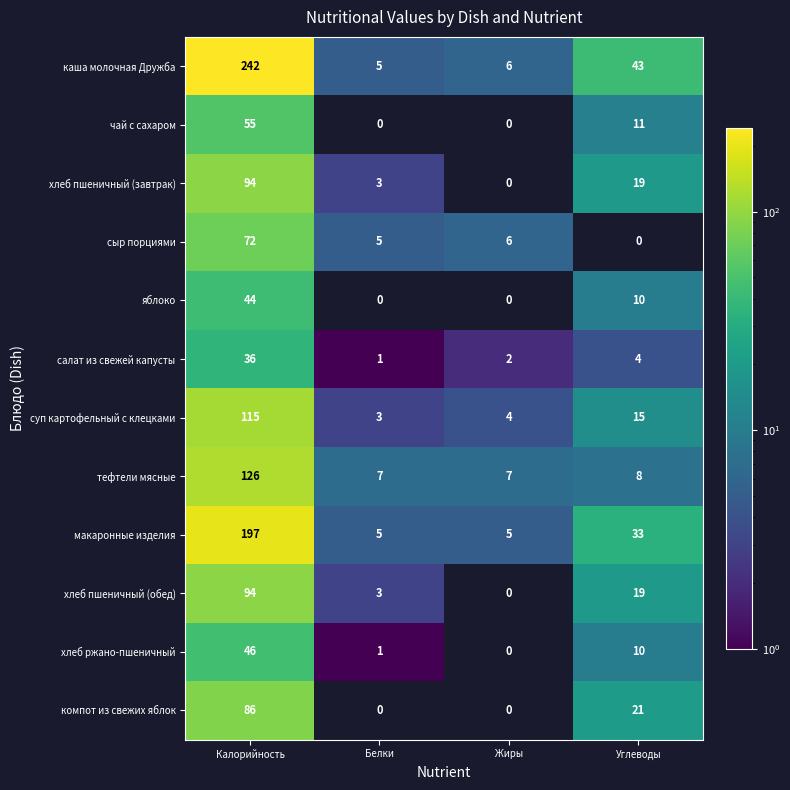

What is the highest value of the чай с сахаром series?

55